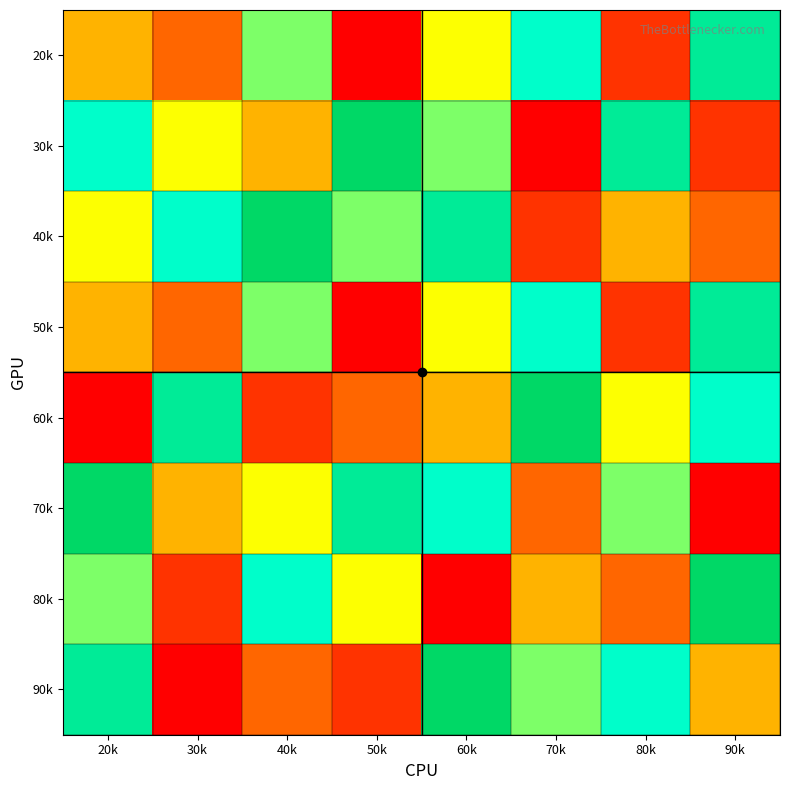

Reading right to left, list all the values displayed in this chart.

20k: 90k=8	80k=2	70k=7	60k=5	50k=1	40k=6	30k=3	20k=4
30k: 90k=2	80k=8	70k=1	60k=6	50k=9	40k=4	30k=5	20k=7
40k: 90k=3	80k=4	70k=2	60k=8	50k=6	40k=9	30k=7	20k=5
50k: 90k=8	80k=2	70k=7	60k=5	50k=1	40k=6	30k=3	20k=4
60k: 90k=7	80k=5	70k=9	60k=4	50k=3	40k=2	30k=8	20k=1
70k: 90k=1	80k=6	70k=3	60k=7	50k=8	40k=5	30k=4	20k=9
80k: 90k=9	80k=3	70k=4	60k=1	50k=5	40k=7	30k=2	20k=6
90k: 90k=4	80k=7	70k=6	60k=9	50k=2	40k=3	30k=1	20k=8